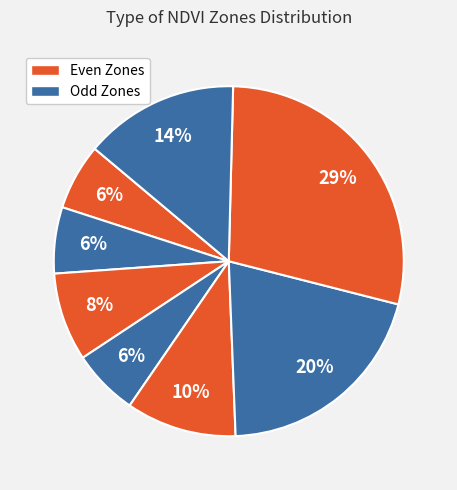

How many segments does this pie chart have?

8